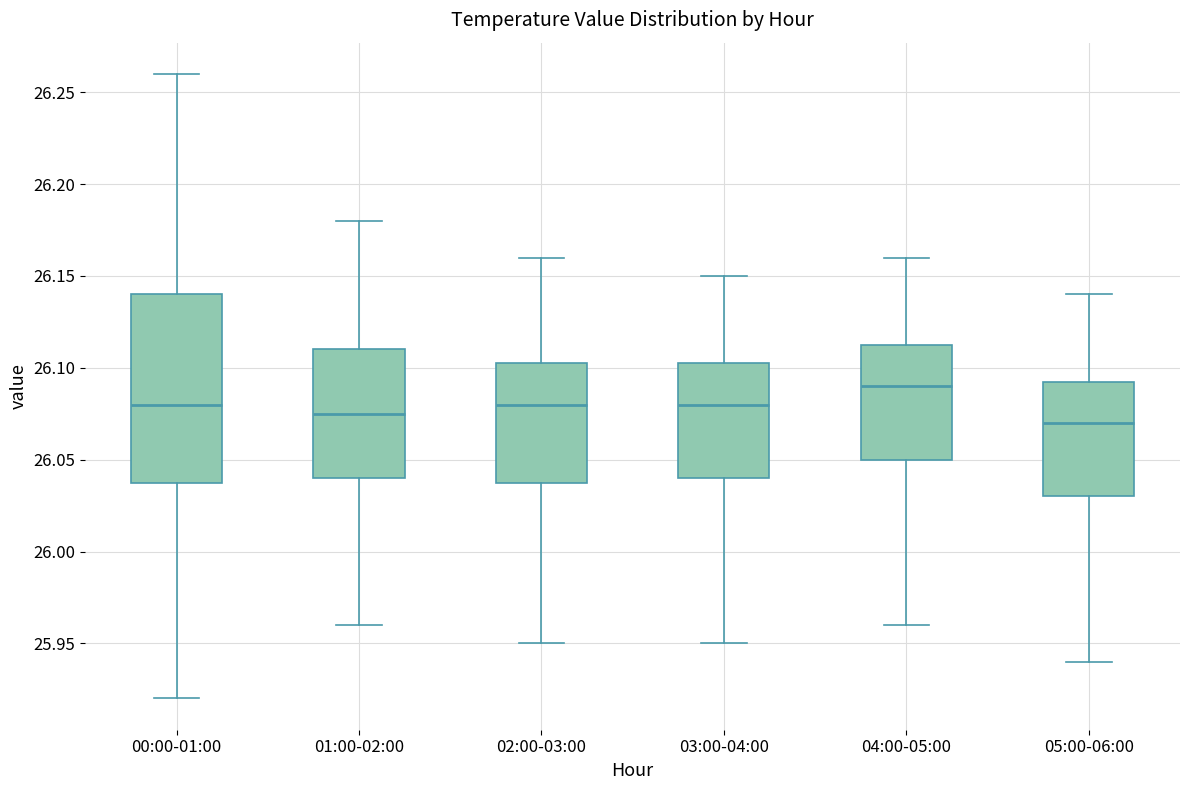

Reading left to right, read every box against the y-axis: the position of its median line, the range the box covers, and the ends of its whiskers. The values are not printed on the chart, so give them approximately, as read against the axis.

00:00-01:00: median 26.080, box 26.040 to 26.140, whiskers 25.920 to 26.260
01:00-02:00: median 26.075, box 26.040 to 26.110, whiskers 25.960 to 26.180
02:00-03:00: median 26.080, box 26.040 to 26.105, whiskers 25.950 to 26.160
03:00-04:00: median 26.080, box 26.040 to 26.105, whiskers 25.950 to 26.150
04:00-05:00: median 26.090, box 26.050 to 26.115, whiskers 25.960 to 26.160
05:00-06:00: median 26.070, box 26.030 to 26.095, whiskers 25.940 to 26.140